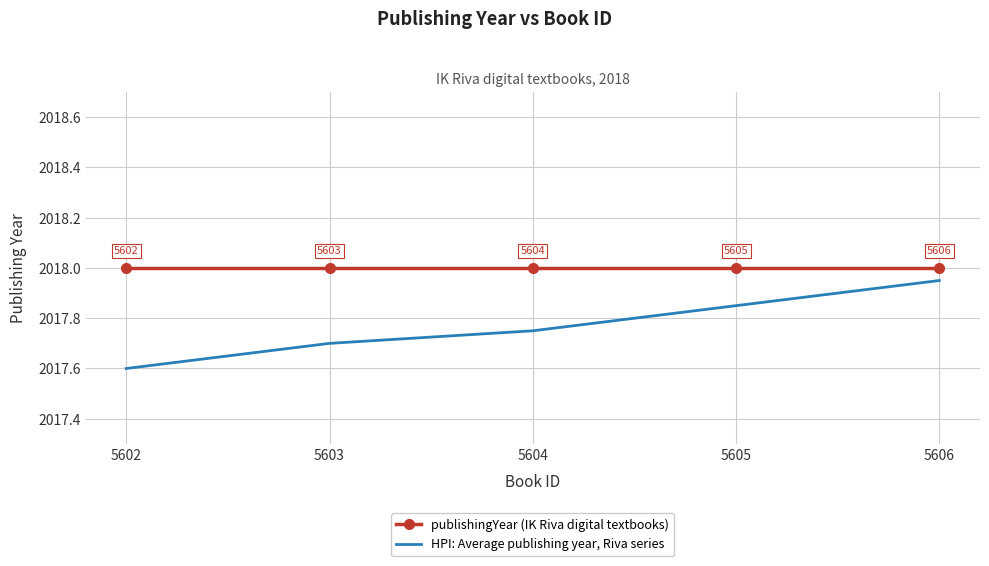

Read the publishingYear (IK Riva digital textbooks) value at 5605.

2018.0